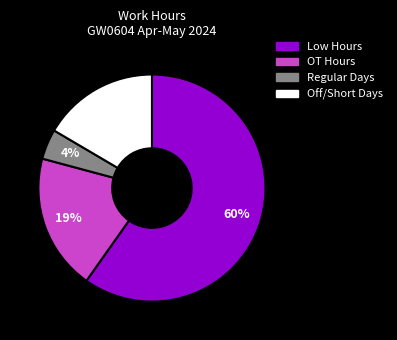

Does any single category account for the majority?

Yes